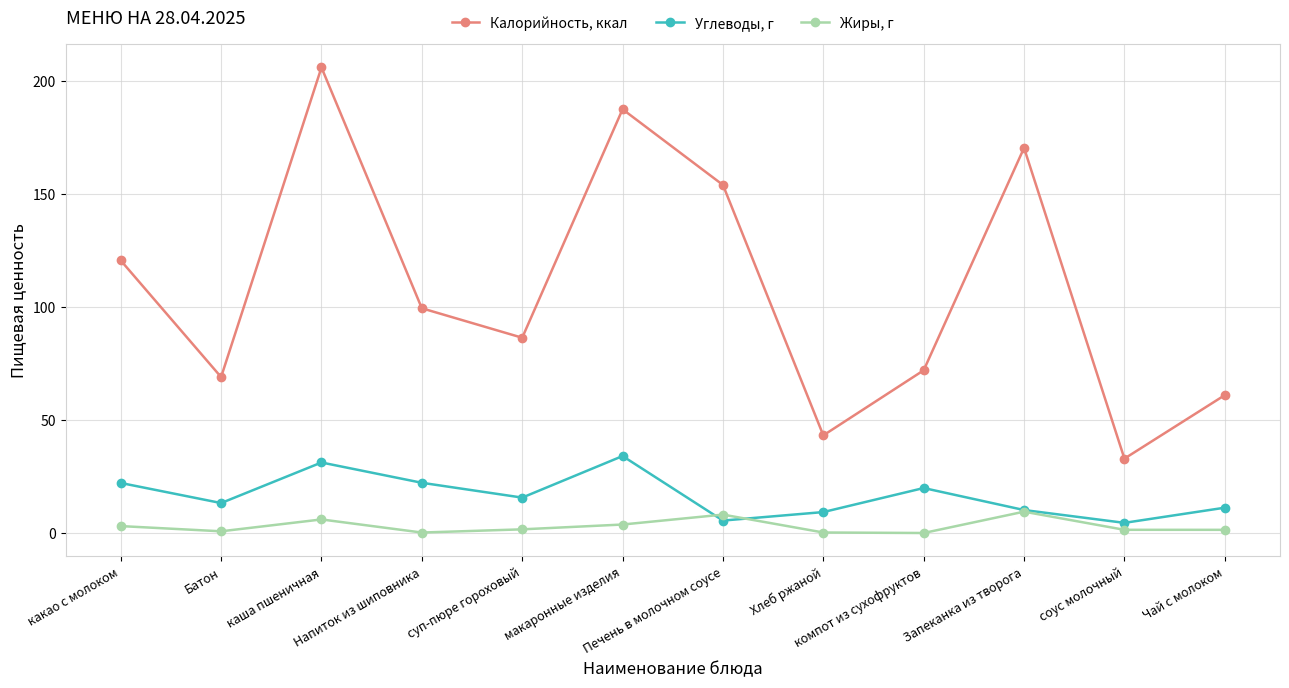

Which series ends up on top after the final intersection of Углеводы, г and Жиры, г?

Углеводы, г